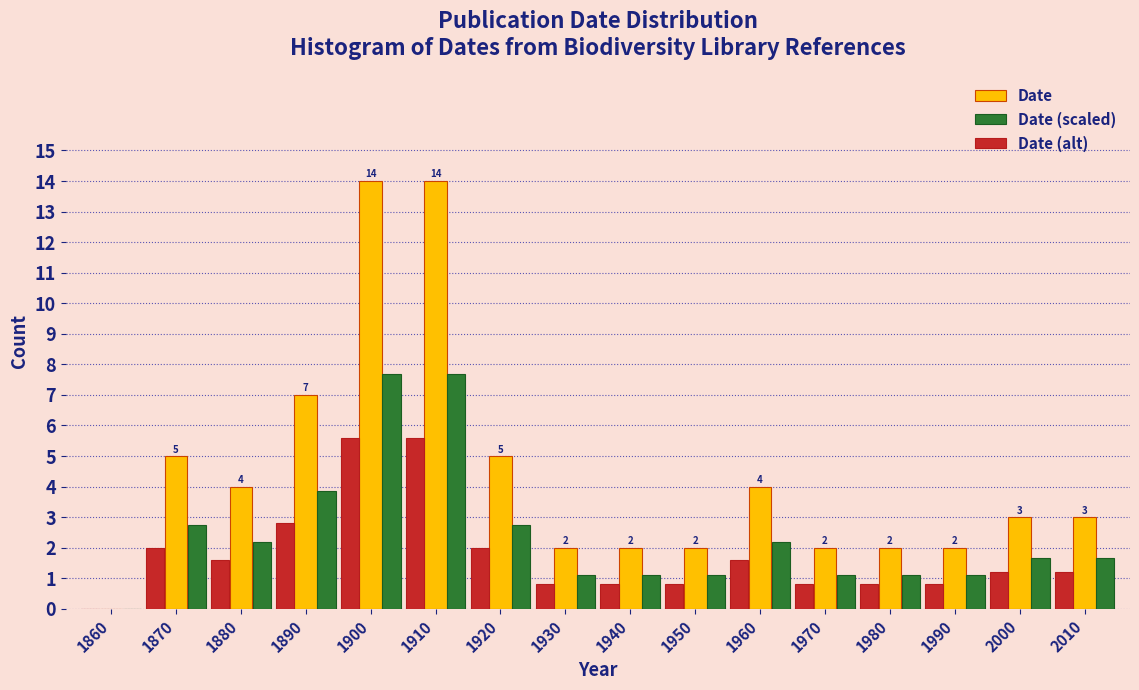

What is the highest value of the Date series?

14.0